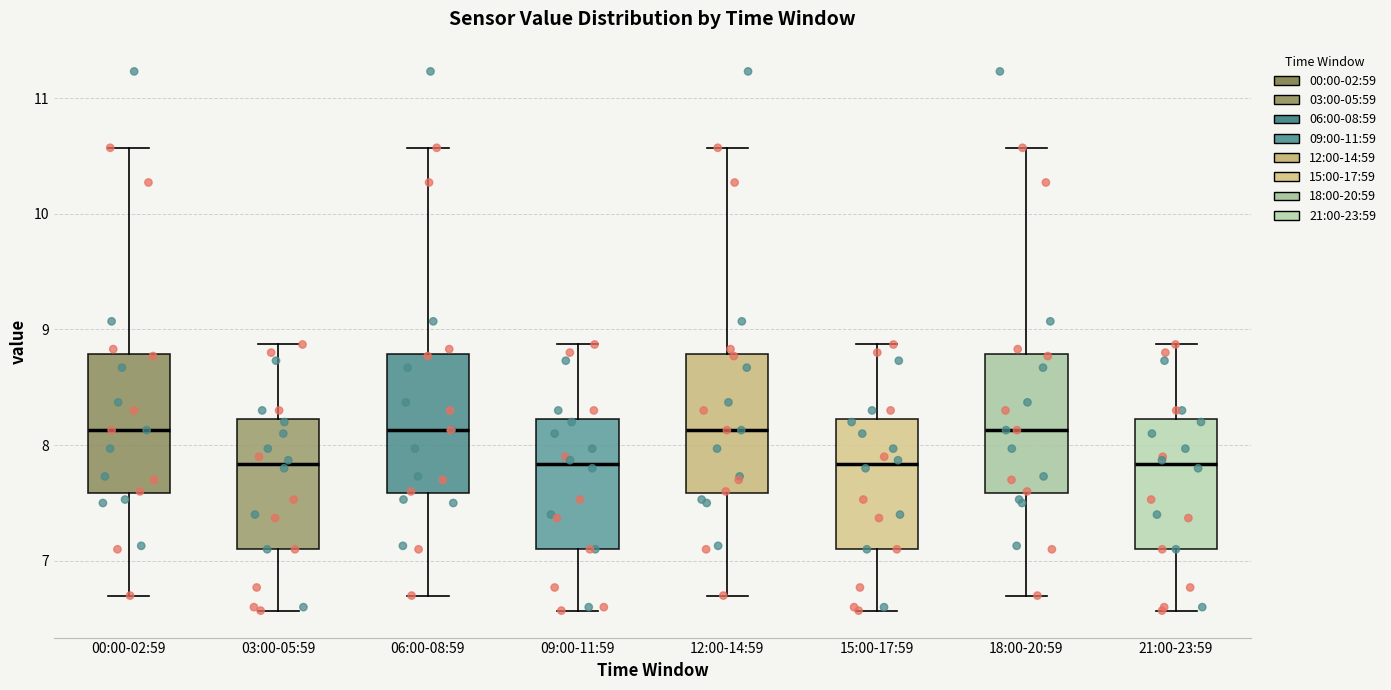

Reading left to right, read every box against the y-axis: the position of its median line, the range the box covers, and the ends of its whiskers. The values are not printed on the chart, so give them approximately, as read against the axis.

00:00-02:59: median 8.1, box 7.6 to 8.8, whiskers 6.7 to 10.6
03:00-05:59: median 7.8, box 7.1 to 8.2, whiskers 6.6 to 8.9
06:00-08:59: median 8.1, box 7.6 to 8.8, whiskers 6.7 to 10.6
09:00-11:59: median 7.8, box 7.1 to 8.2, whiskers 6.6 to 8.9
12:00-14:59: median 8.1, box 7.6 to 8.8, whiskers 6.7 to 10.6
15:00-17:59: median 7.8, box 7.1 to 8.2, whiskers 6.6 to 8.9
18:00-20:59: median 8.1, box 7.6 to 8.8, whiskers 6.7 to 10.6
21:00-23:59: median 7.8, box 7.1 to 8.2, whiskers 6.6 to 8.9